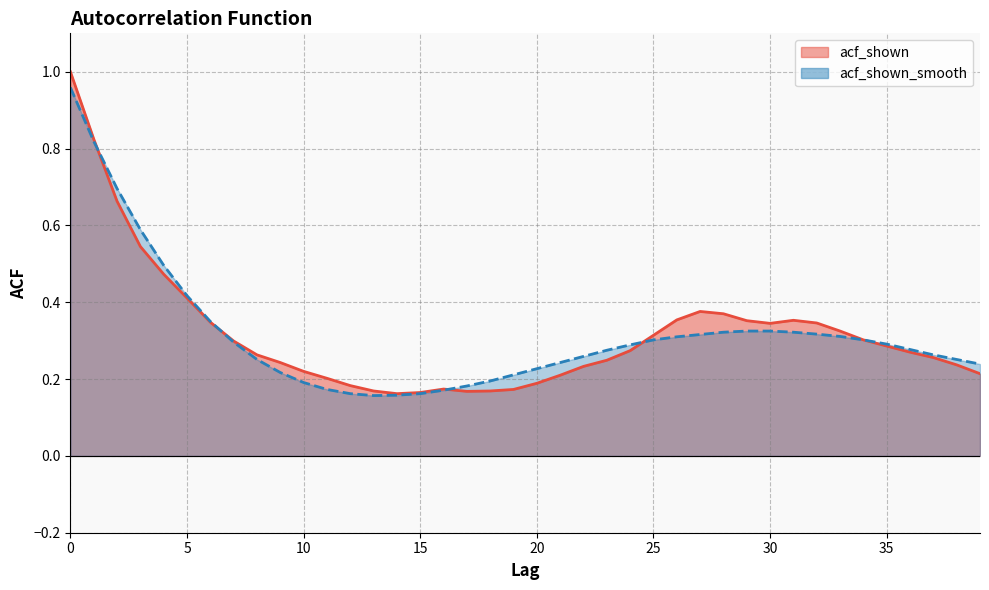

What is the sum of all acf_shown values?

12.7